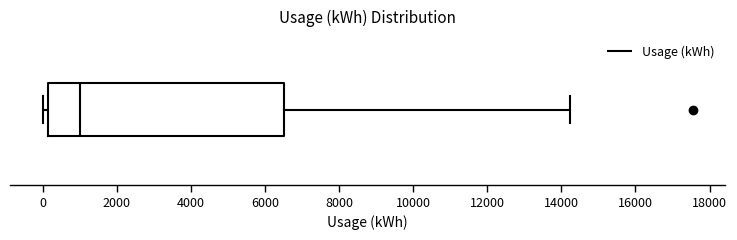

Transcribe this box plot: give where the median line is, the range the box spans, and where the two whiskers end, as read against the x-axis. The values are not printed on the chart, so give them approximately, as read against the axis.

median 1000, box 200 to 6600, whiskers 0 to 14200